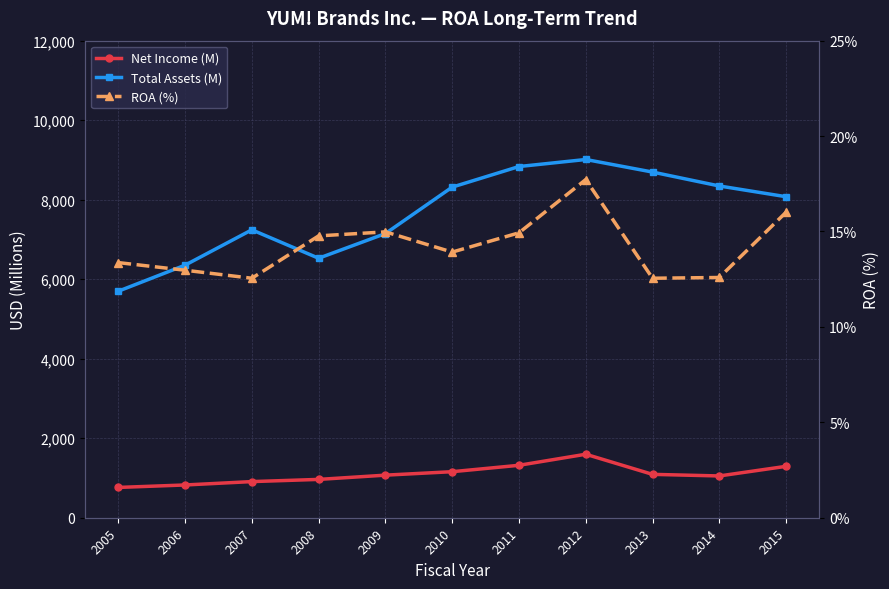

Reading right to left, list all the values displayed in this chart.

Net Income (M): 2015=1293.0	2014=1051.0	2013=1091.0	2012=1597.0	2011=1319.0	2010=1158.0	2009=1071.0	2008=964.0	2007=909.0	2006=824.0	2005=762.0
Total Assets (M): 2015=8075.0	2014=8345.0	2013=8695.0	2012=9011.0	2011=8834.0	2010=8316.0	2009=7148.0	2008=6527.0	2007=7242.0	2006=6353.0	2005=5698.0
ROA (%): 2015=16.0	2014=12.6	2013=12.6	2012=17.7	2011=14.9	2010=13.9	2009=15.0	2008=14.8	2007=12.6	2006=13.0	2005=13.4